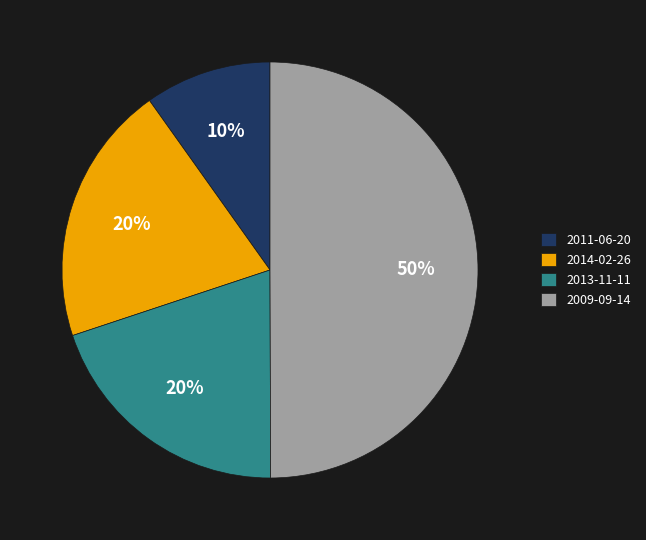

What percentage is the 2014-02-26 slice, to the nearest percent?

20%